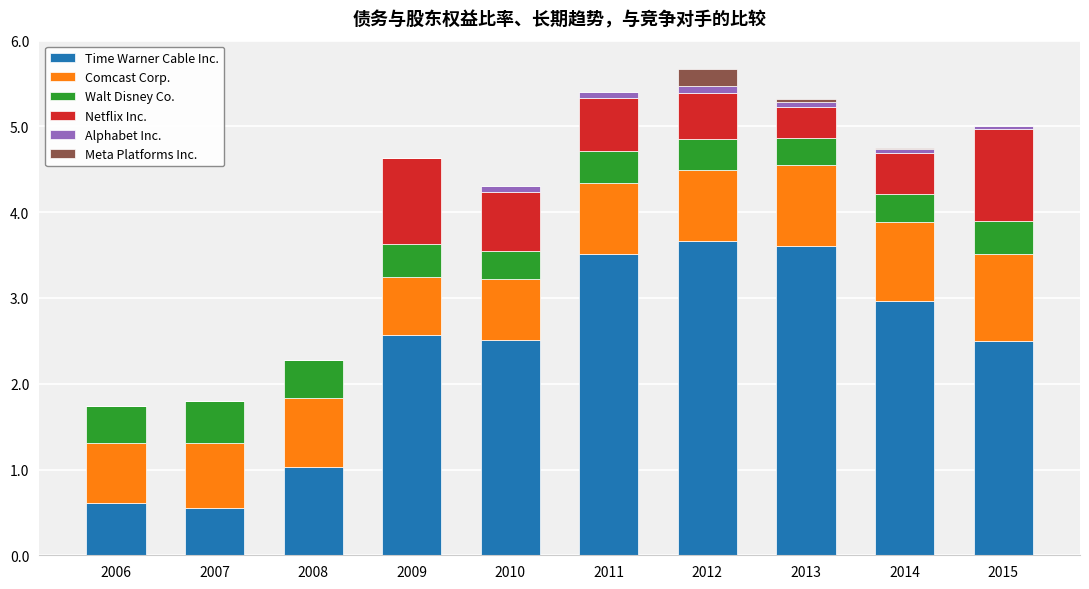

What is the highest value of the Time Warner Cable Inc. series?

3.7